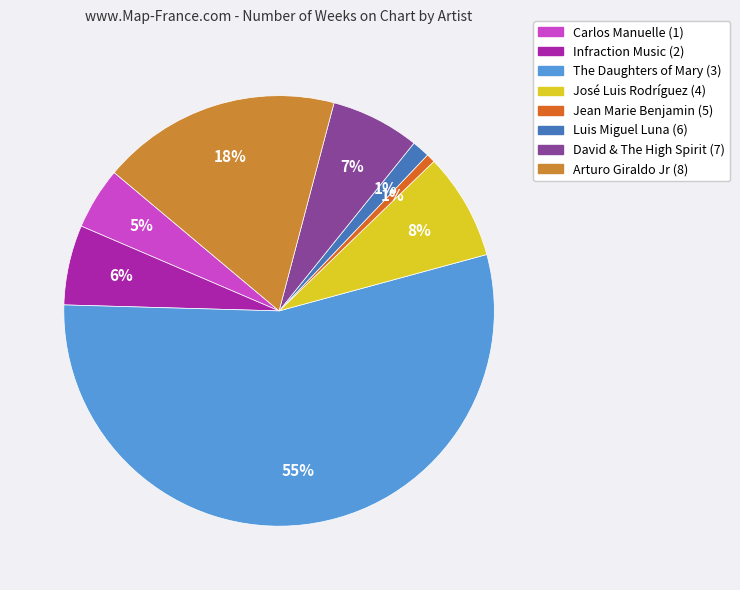

Combined, do José Luis Rodríguez (4) and Jean Marie Benjamin (5) account for over 50%?

No